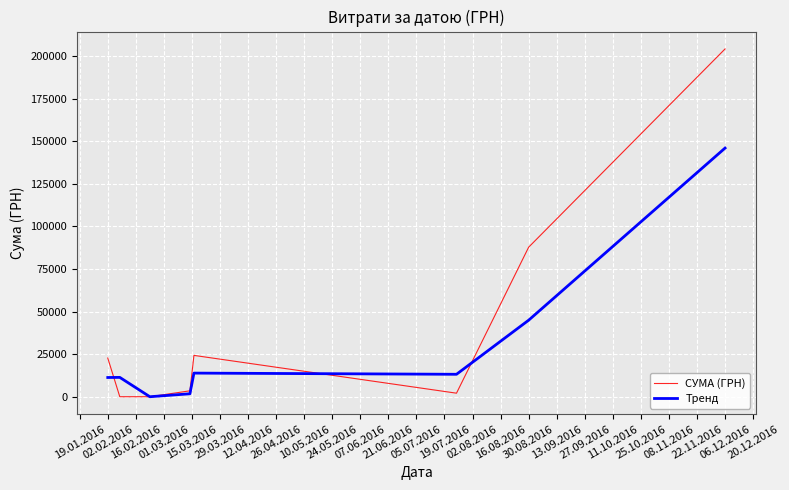

How many values in the Тренд series exceed 13300?

4